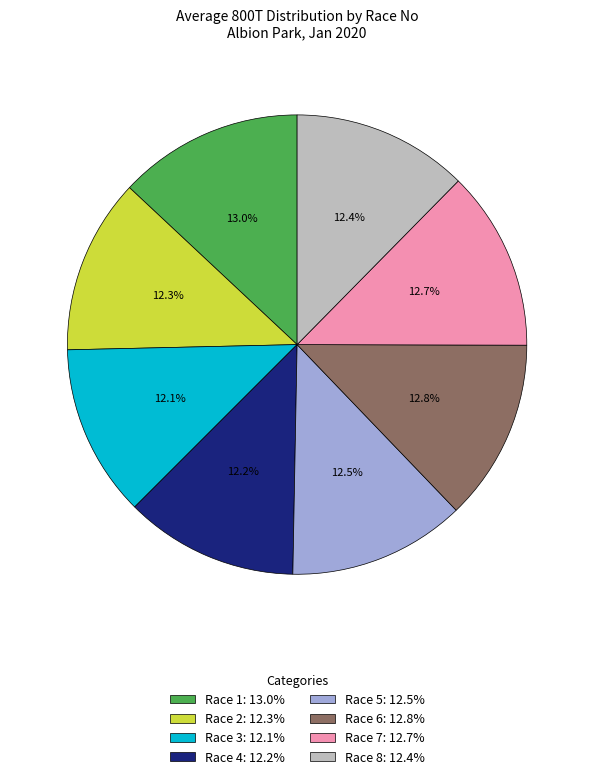

What percentage is NOT represented by Race 2: 12.3%?

87.7%